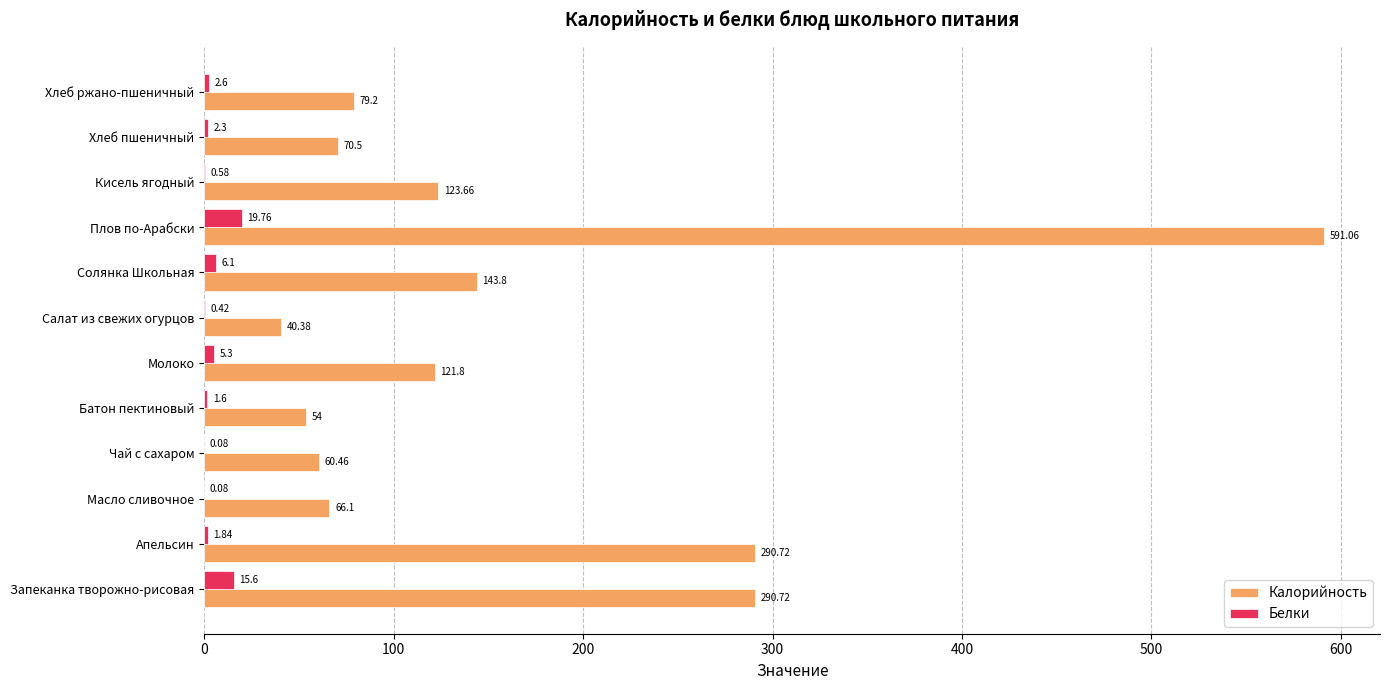

What is the average value of the Белки series?

4.7